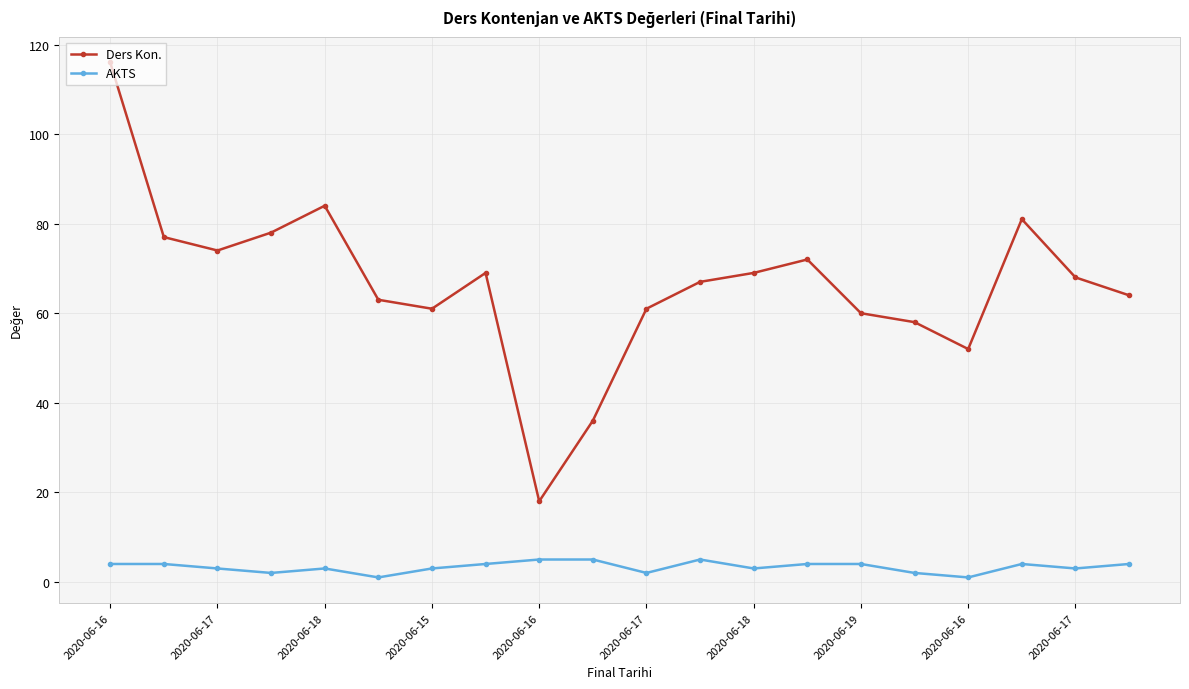

How many values in the Ders Kon. series are below 68?

10